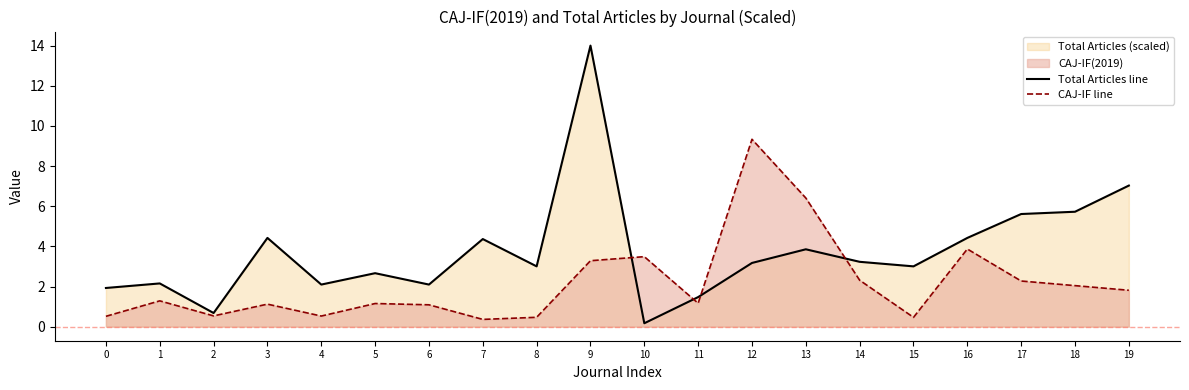

What is the total value across all series at 13?

10.3